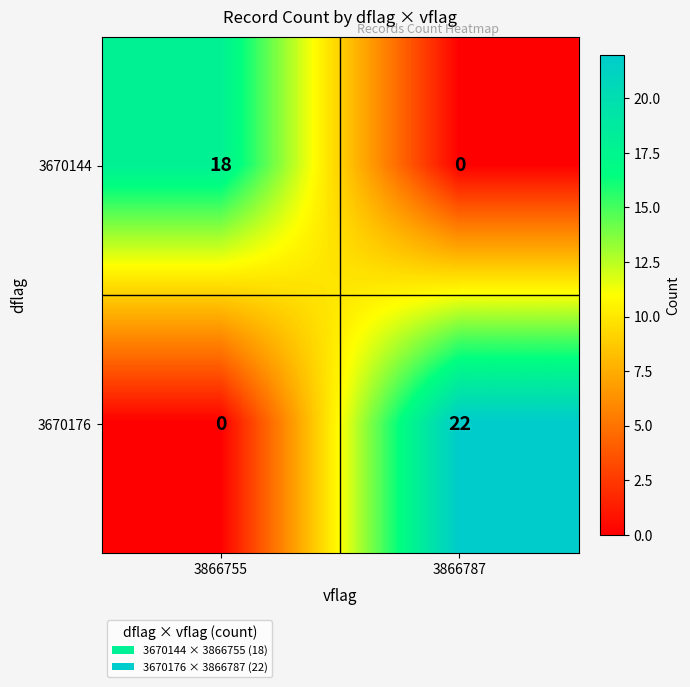

Is it true that 3670176 equals -11 at 3866755?

False